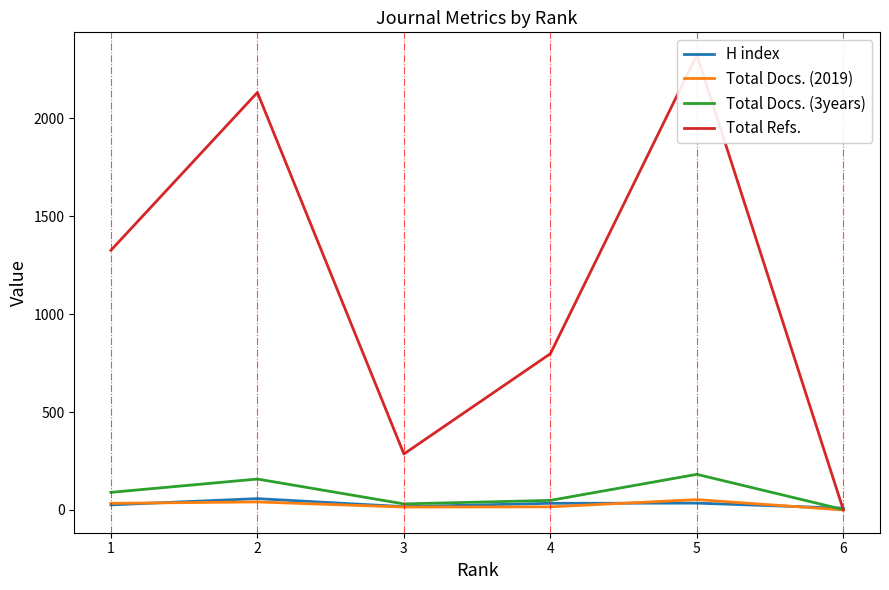

Reading left to right, what are all the values shown in this chart?

H index: 1=26	2=58	3=17	4=34	5=35	6=9
Total Docs. (2019): 1=34	2=41	3=15	4=16	5=53	6=0
Total Docs. (3years): 1=90	2=158	3=31	4=49	5=182	6=2
Total Refs.: 1=1326	2=2132	3=286	4=798	5=2323	6=0